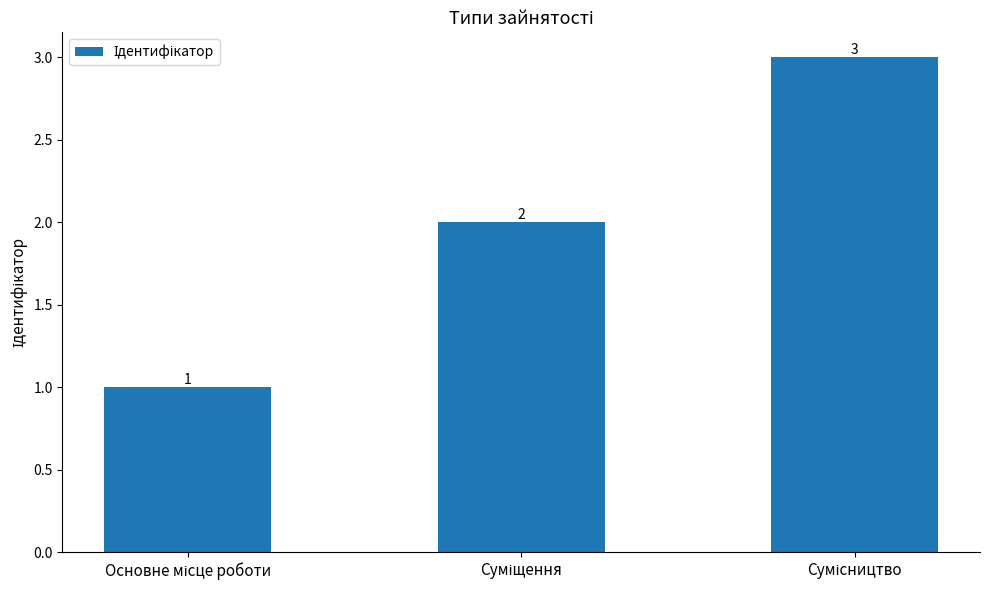

Count the number of data series in this chart.

1